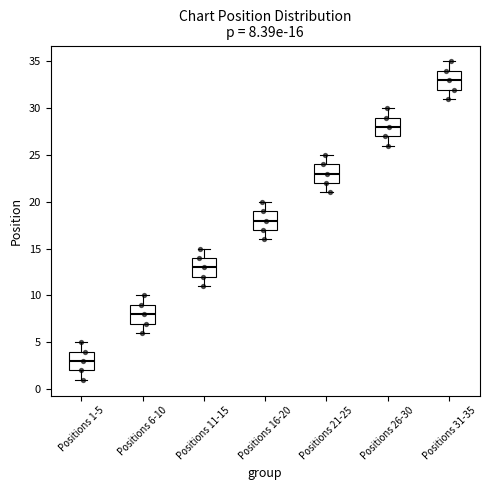

Which box has the highest median line?

Positions 31-35